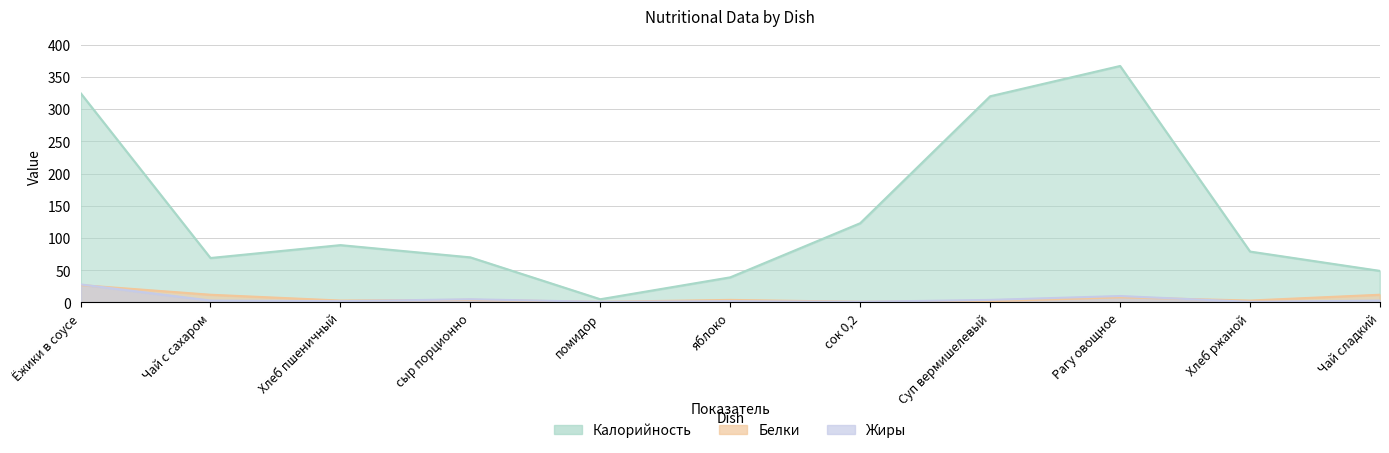

True or false: Калорийность and Белки intersect in this chart.

False